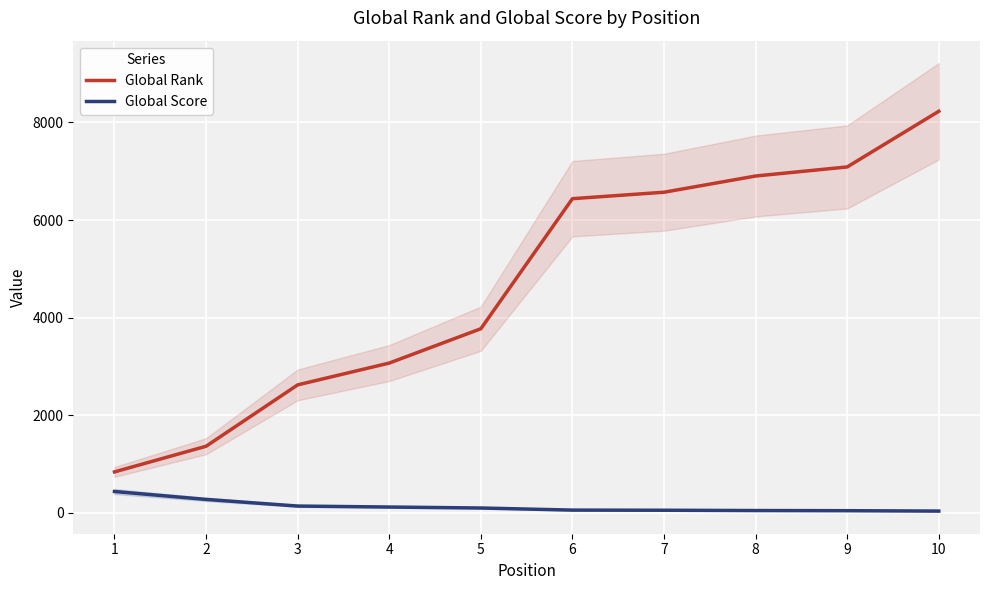

Which category has the lowest value in the Global Score series?

10